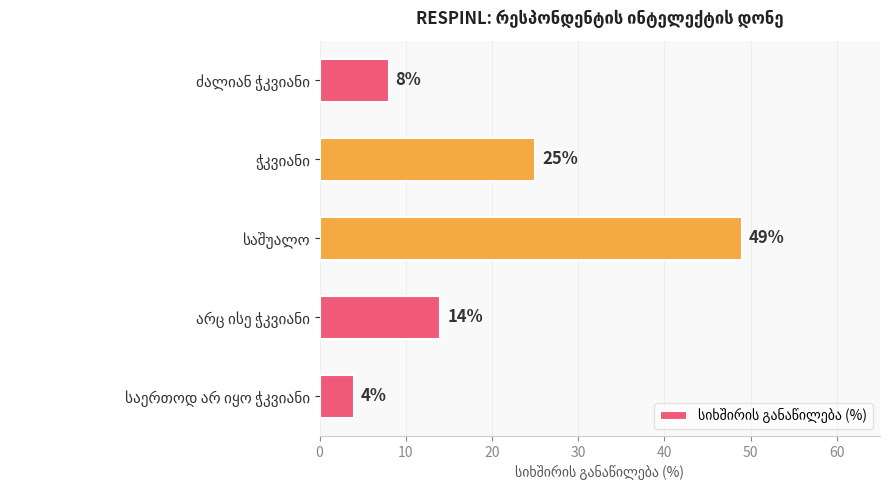

How many data points are less than 14?

2